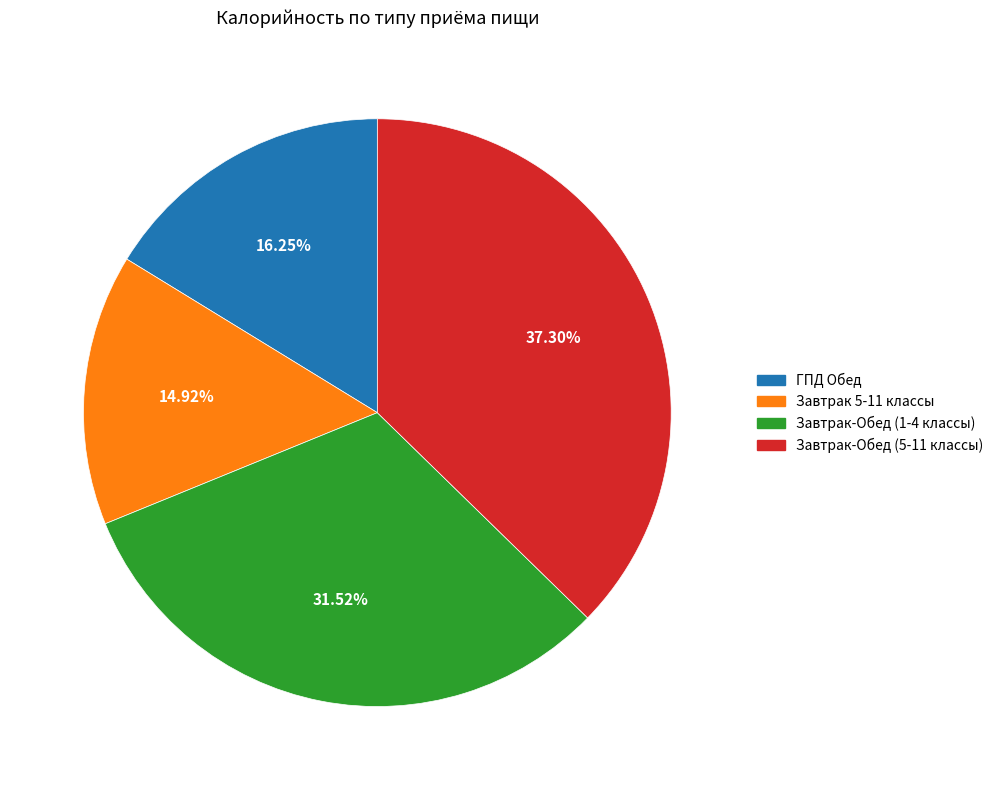

Which slice is the smallest?

Завтрак 5-11 классы